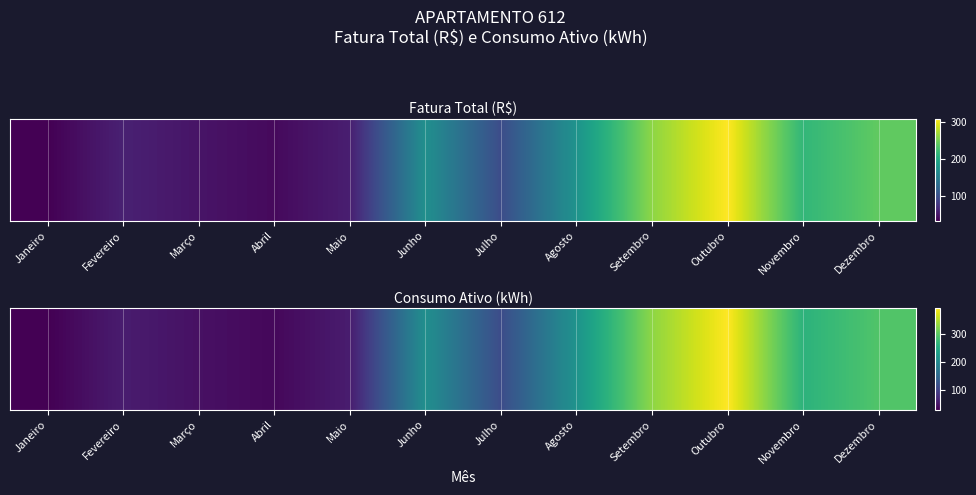

Rank the categories by value from lowest to highest.

Janeiro, Abril, Março, Fevereiro, Maio, Julho, Junho, Agosto, Novembro, Dezembro, Setembro, Outubro